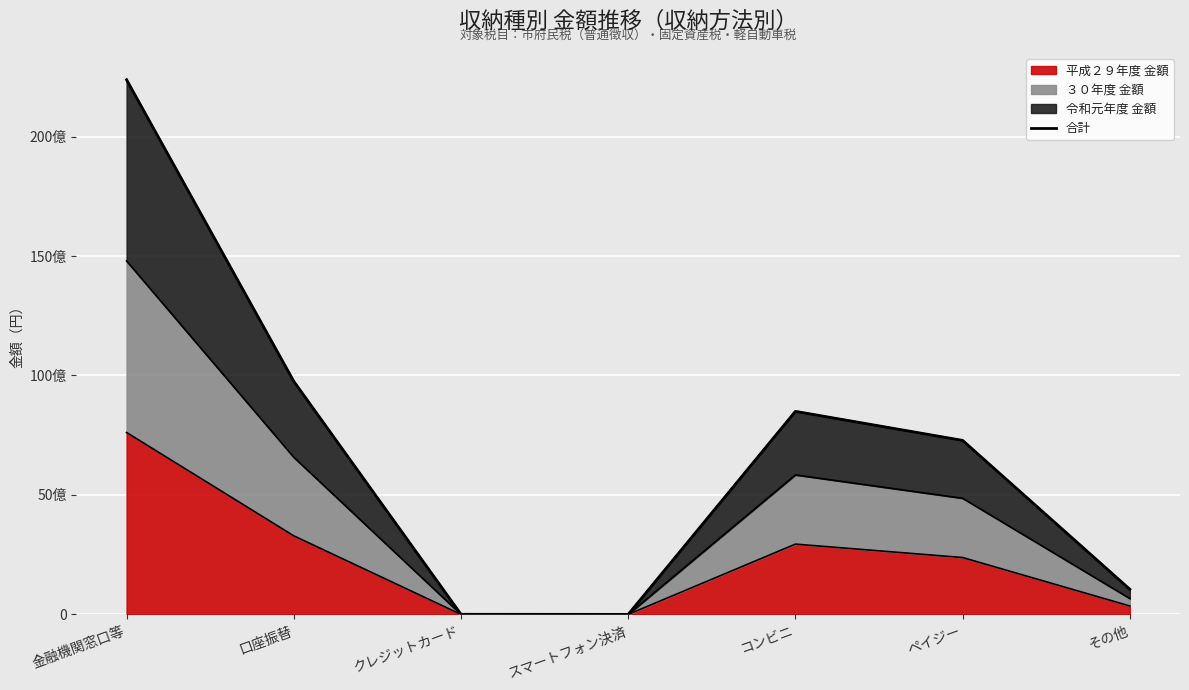

What is the value of the 3rd point from the left?

5176560